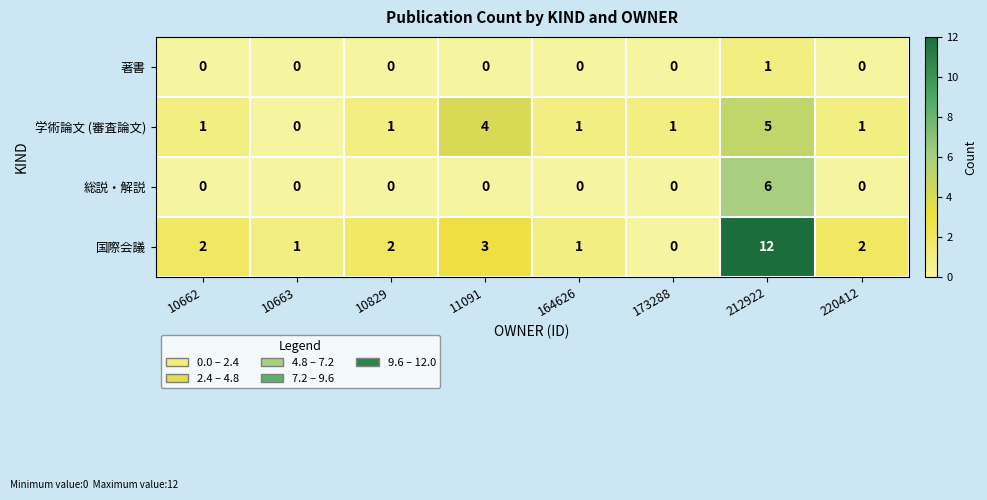

The 学術論文 (審査論文) series shows 5 at 212922. True or false?

True